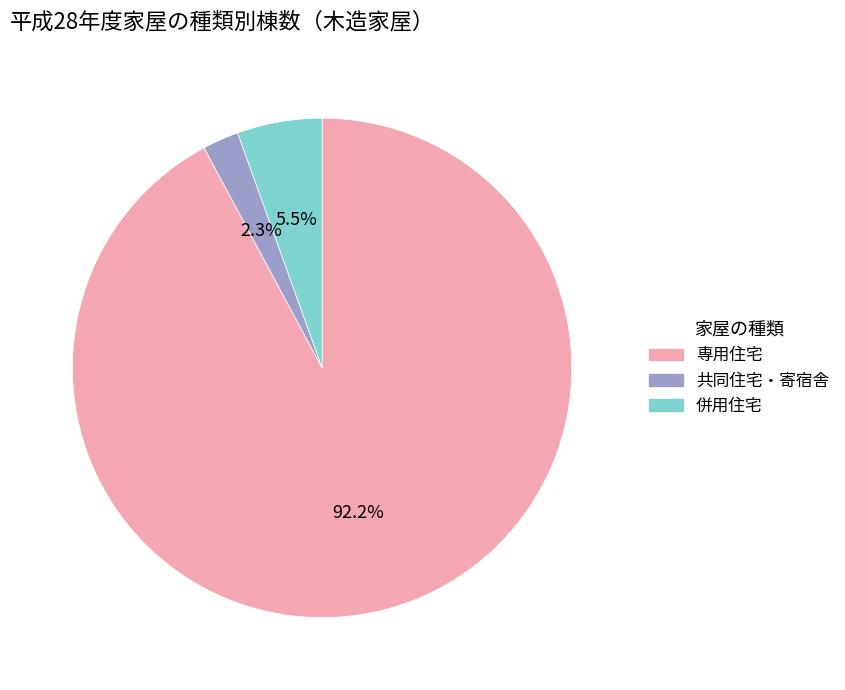

Does any single category account for the majority?

Yes